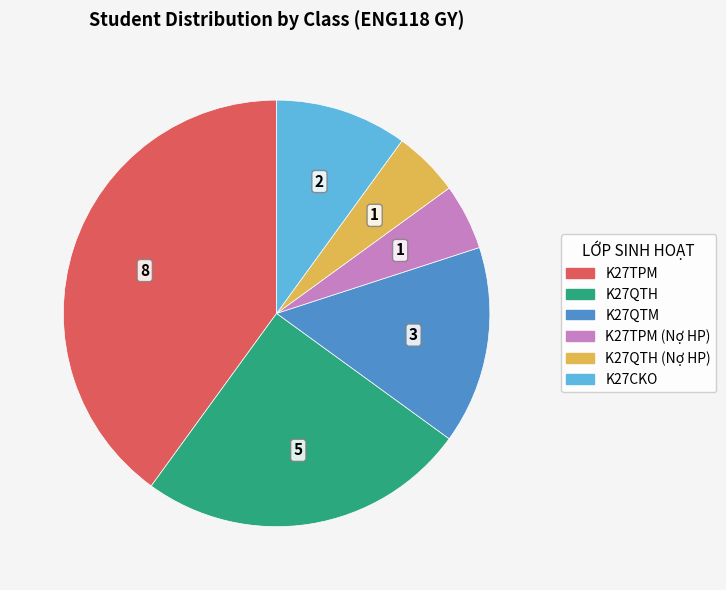

Is there a majority slice in this chart?

No